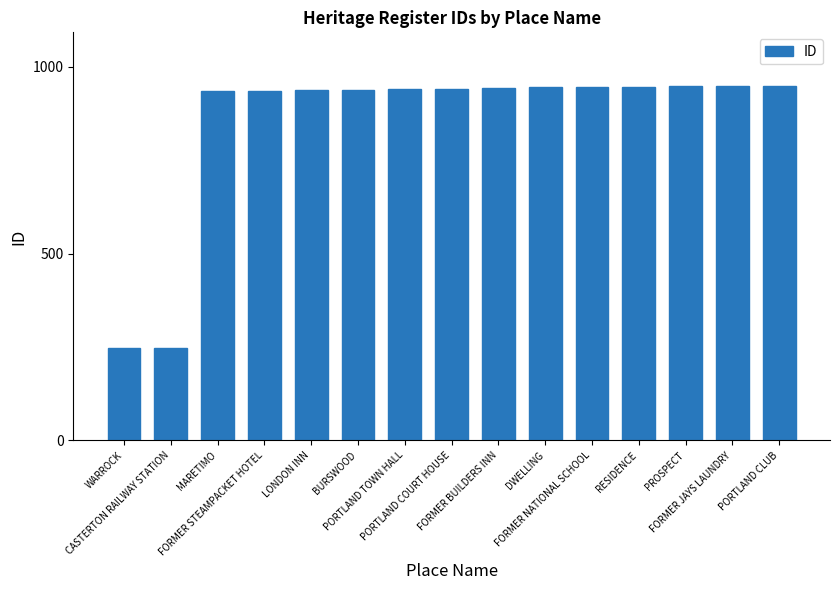

What is the change in value from LONDON INN to RESIDENCE?

+10